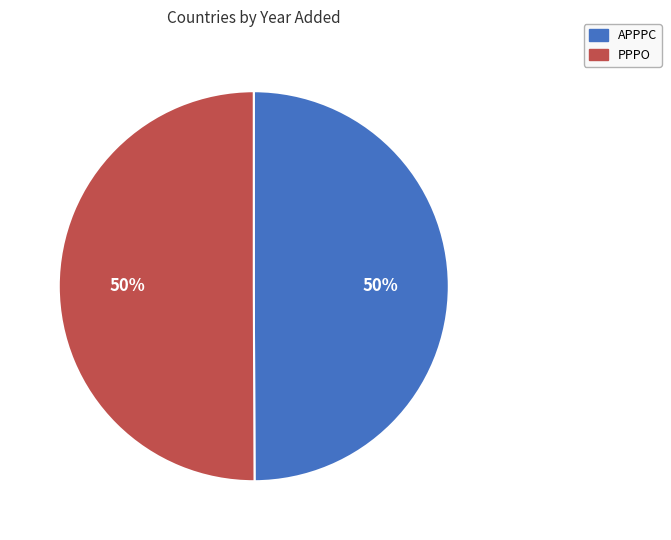

How many segments does this pie chart have?

2